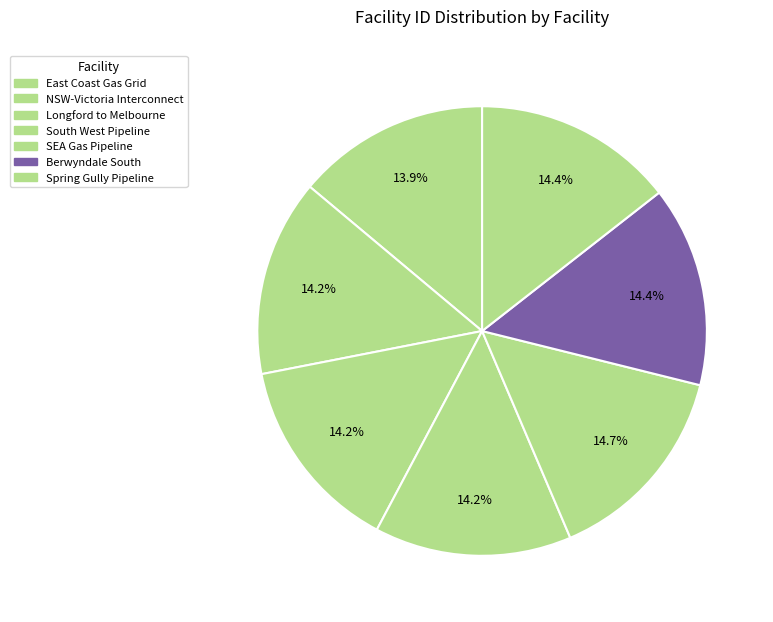

What percentage is NOT represented by Longford to Melbourne?

85.8%